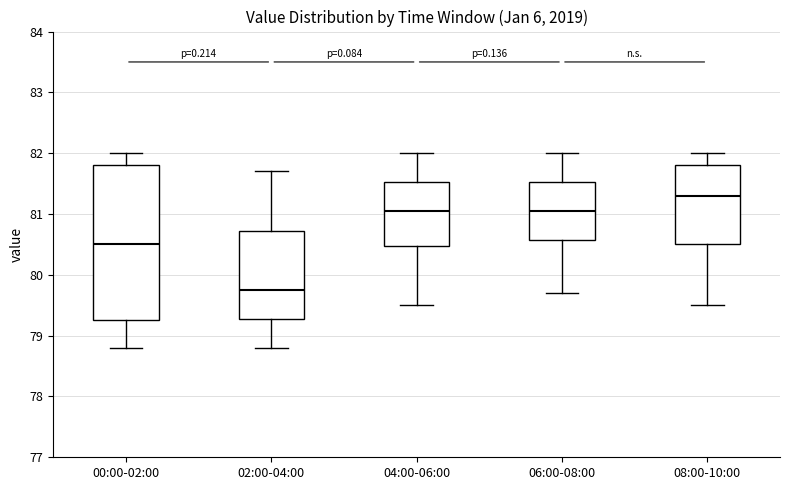

Where does the lower whisker of the box for 00:00-02:00 end on the y-axis? The values are not printed on the chart, so give them approximately, as read against the axis.

78.8